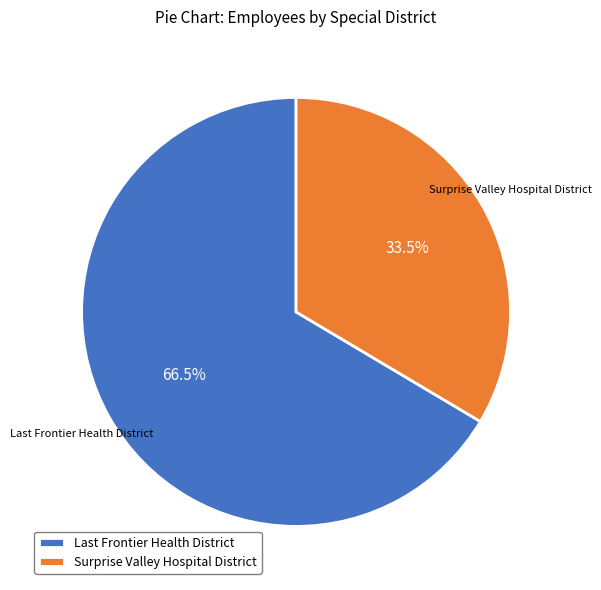

Is Surprise Valley Hospital District the majority of the pie?

No